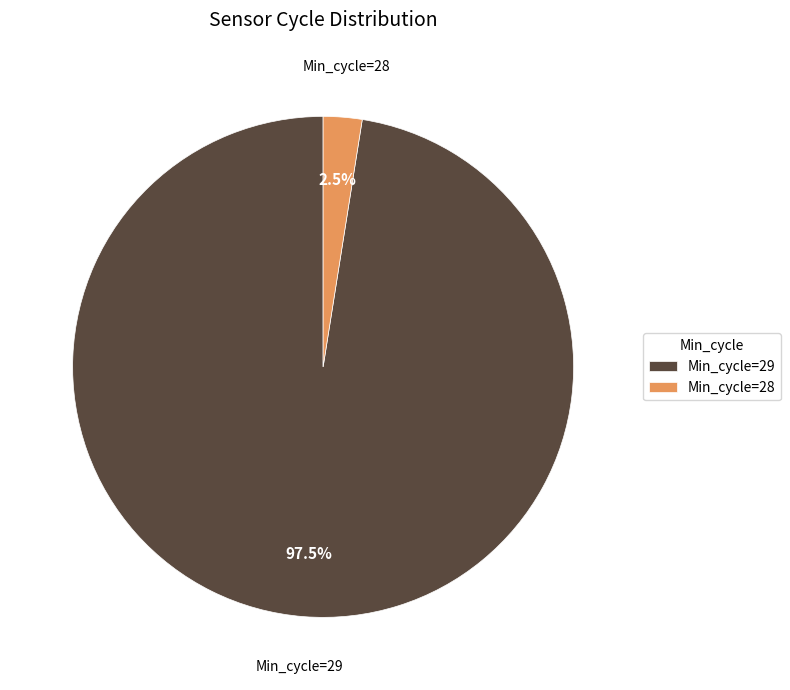

Does any single category account for the majority?

Yes